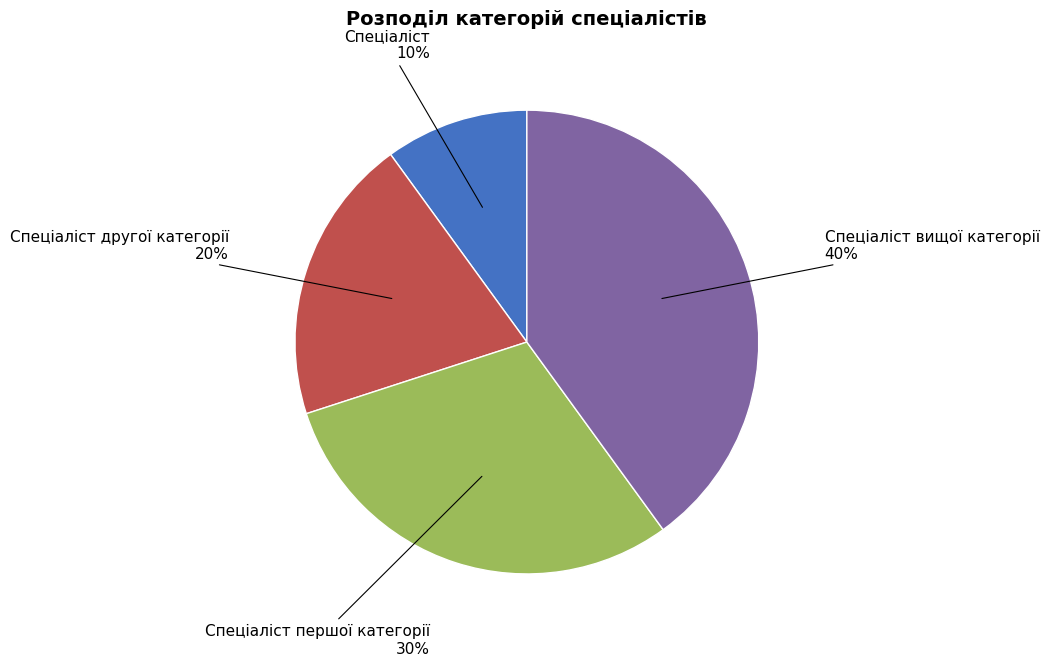

Which slice is the largest?

Спеціаліст вищої категорії